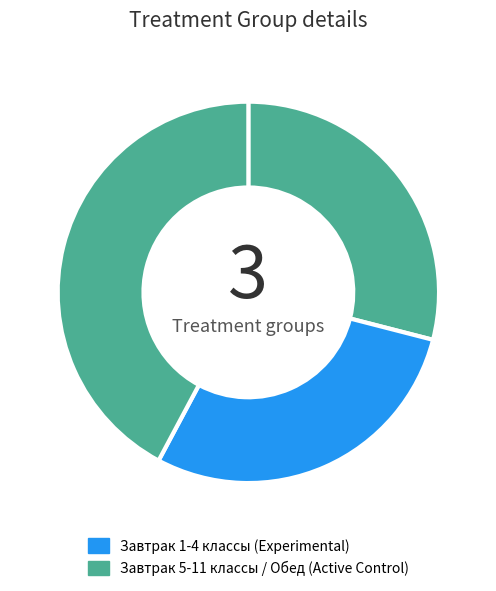

How many slices are in this pie chart?

3